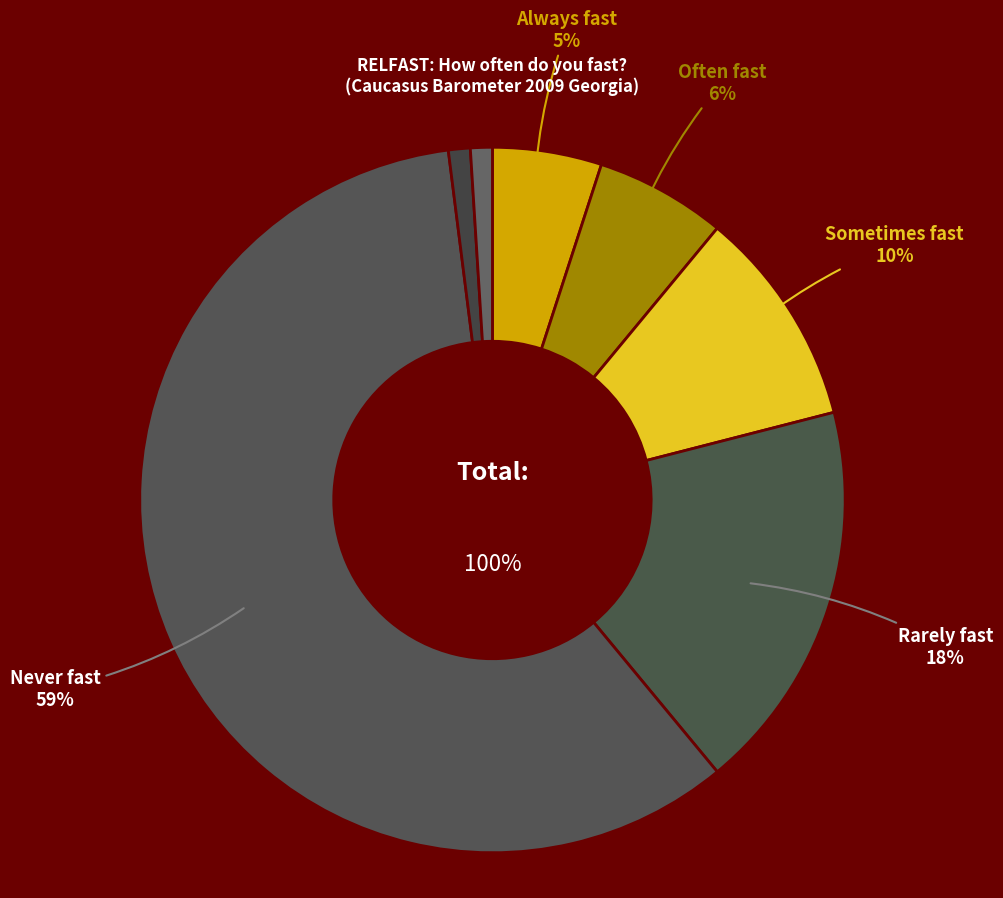

How many slices are in this pie chart?

7